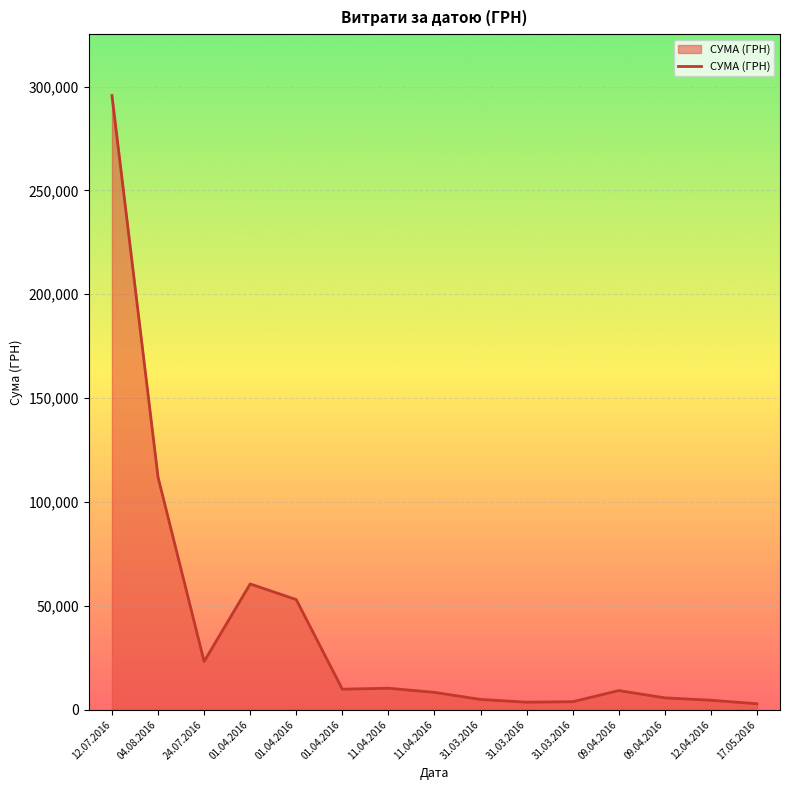

Is this an area chart (filled region under the line)?

Yes